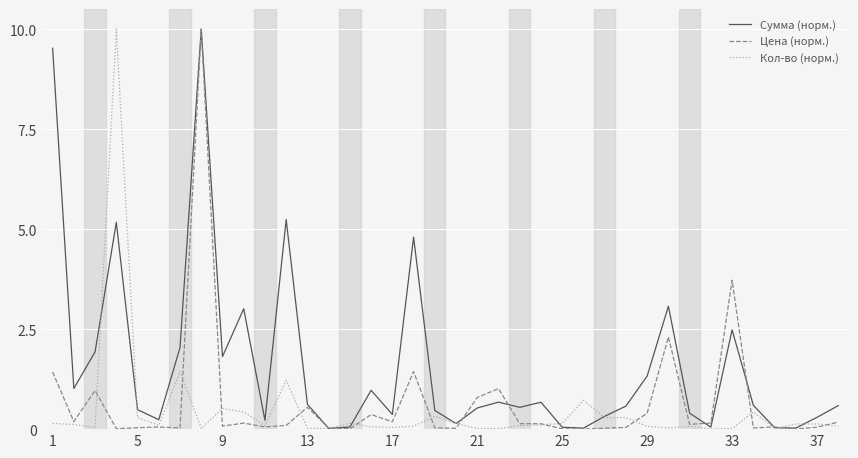

Is this an area chart (filled region under the line)?

No